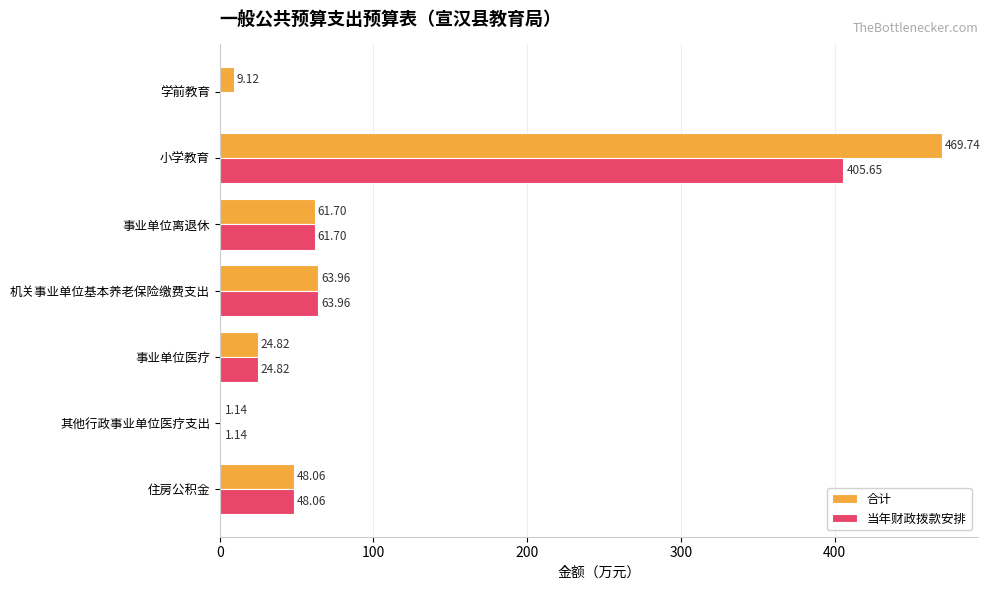

What is the sum of all 当年财政拨款安排 values?

605.3